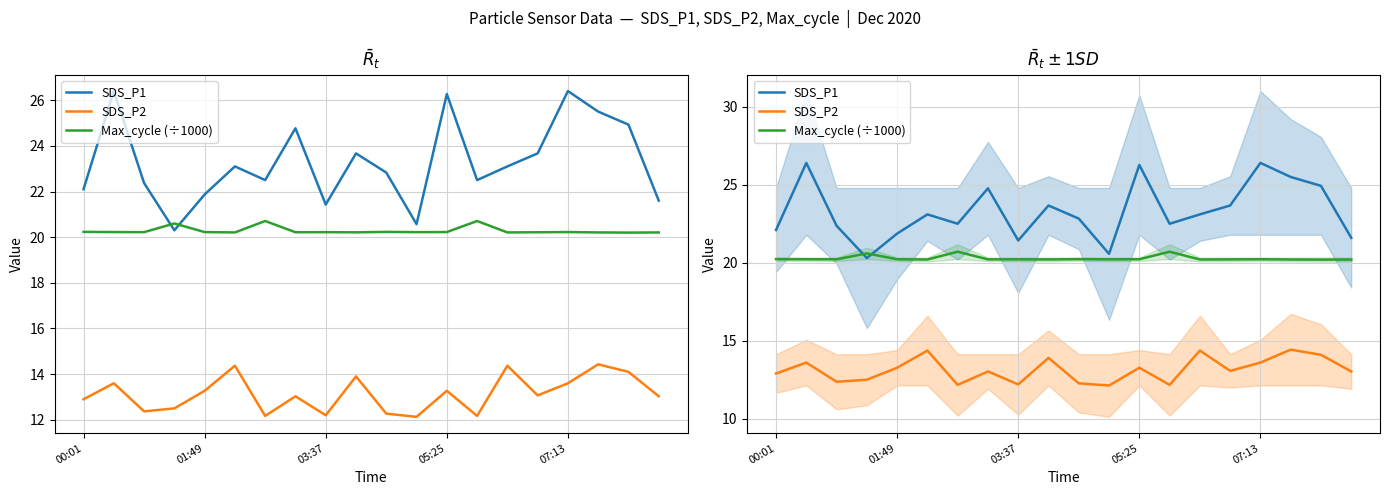

What is the spread (max minus min) of values at 18?

10.8